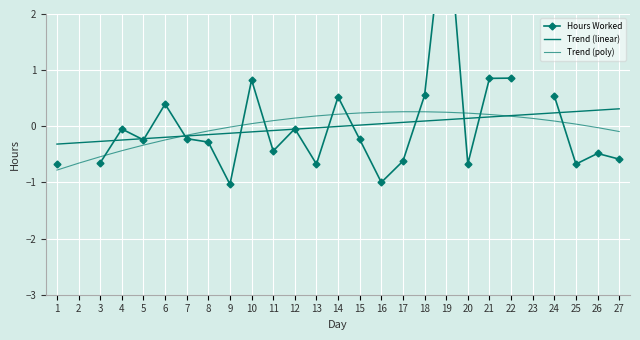

Between 12 and 20, which is larger?

12